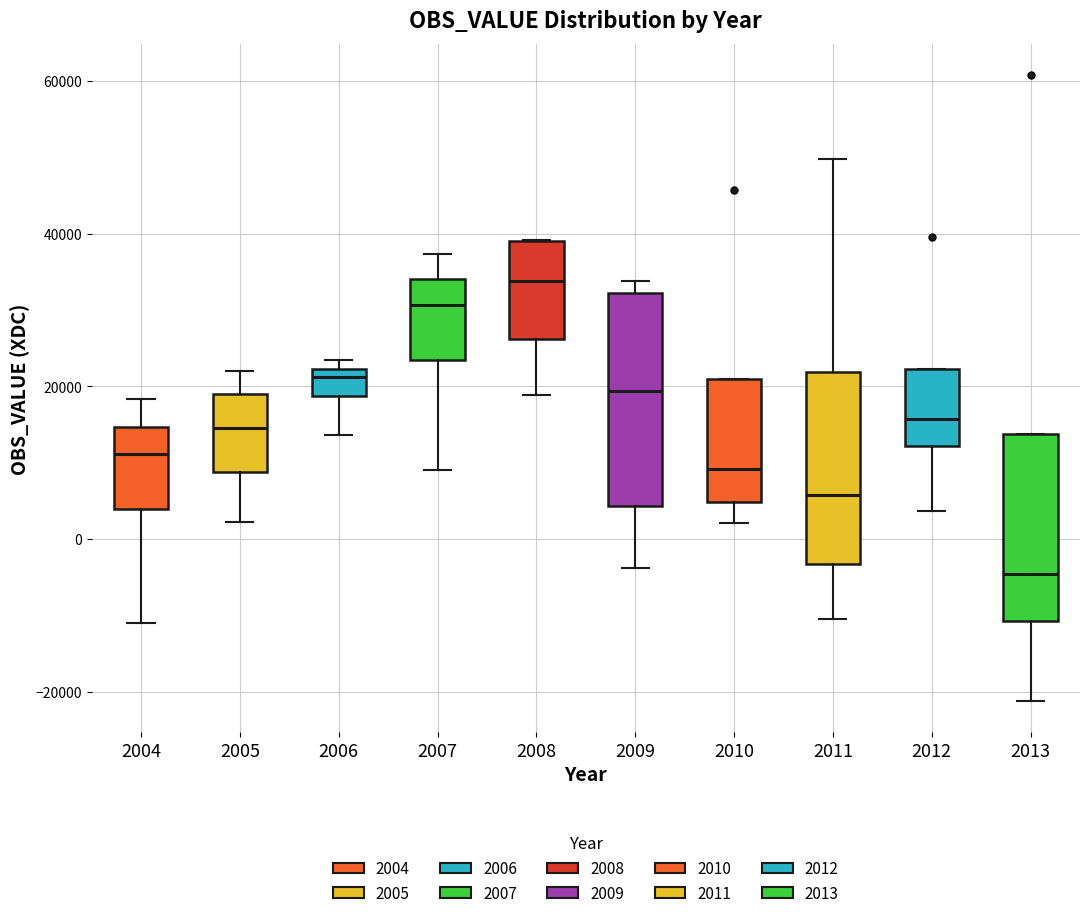

Which box's median line is the highest?

2008